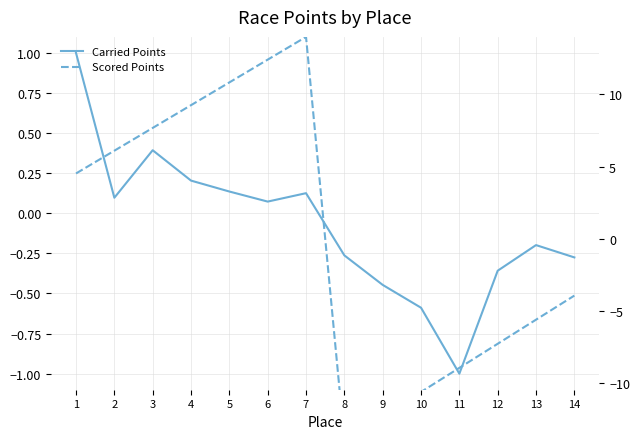

What are all the series names shown in the legend?

Carried Points, Scored Points